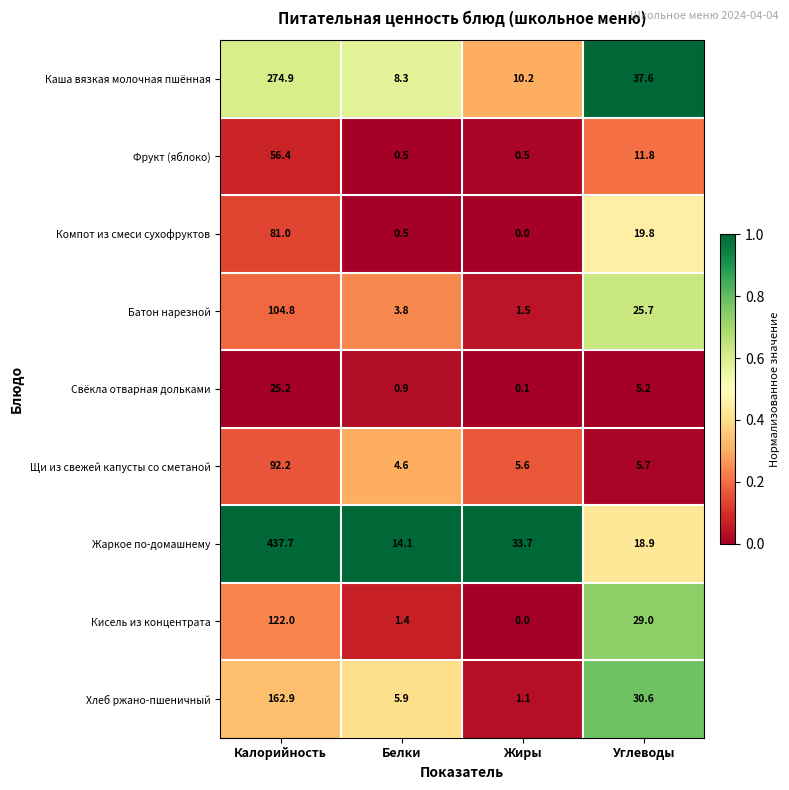

At which category is the sum across all series the highest?

Калорийность